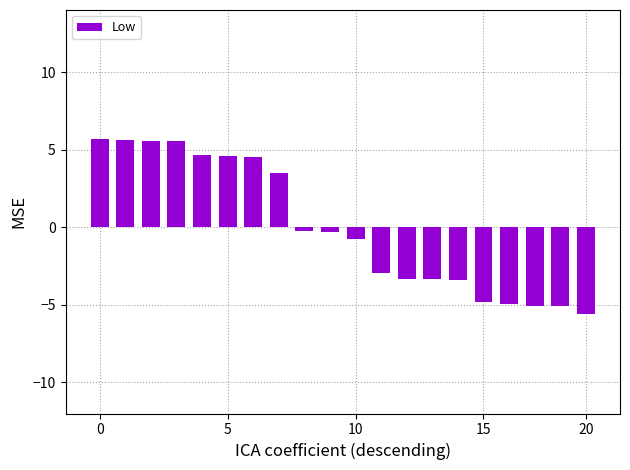

How many negative values are there?

12